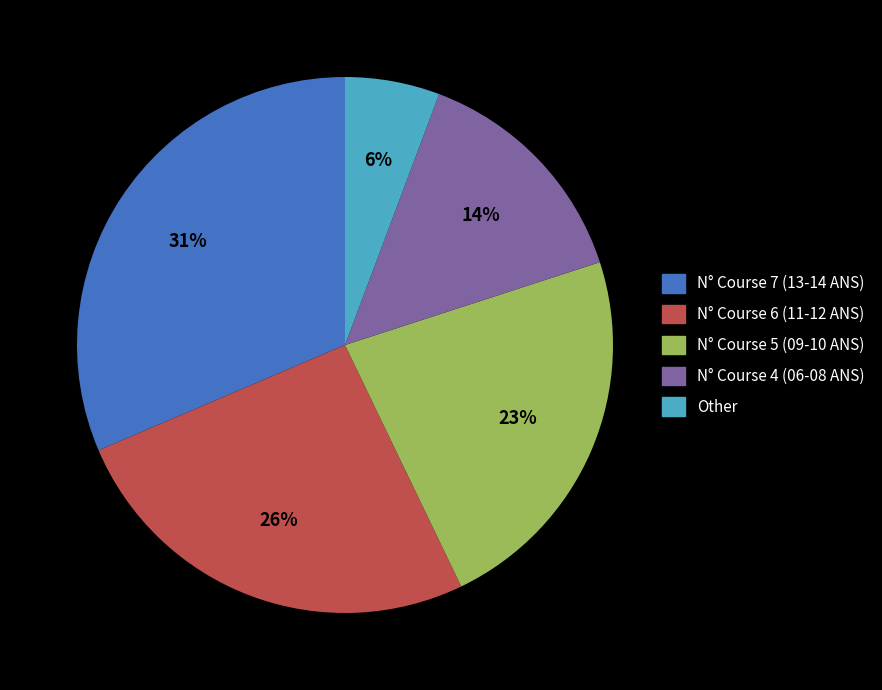

Do N° Course 6 (11-12 ANS) and Other together represent more than half of the pie?

No